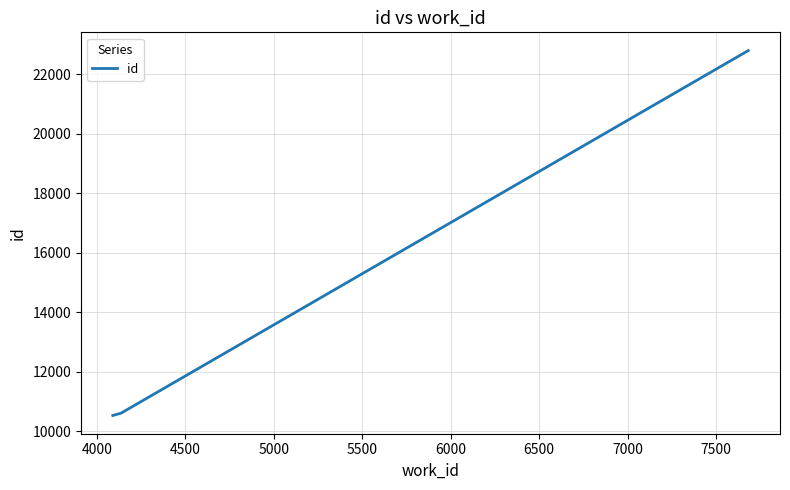

Is this an area chart (filled region under the line)?

No